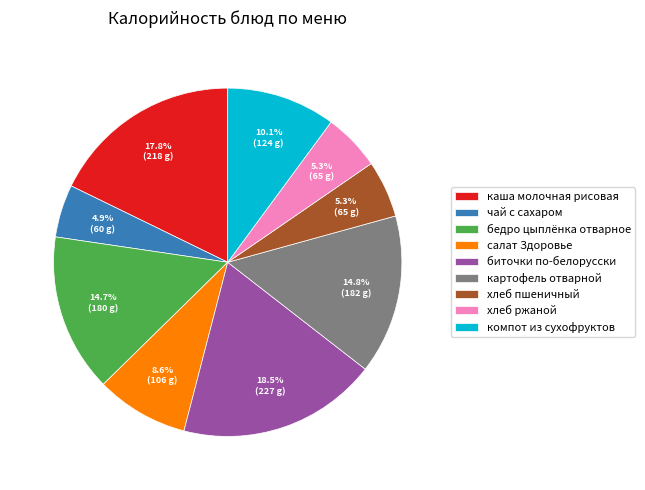

Which slice is the largest?

биточки по-белорусски